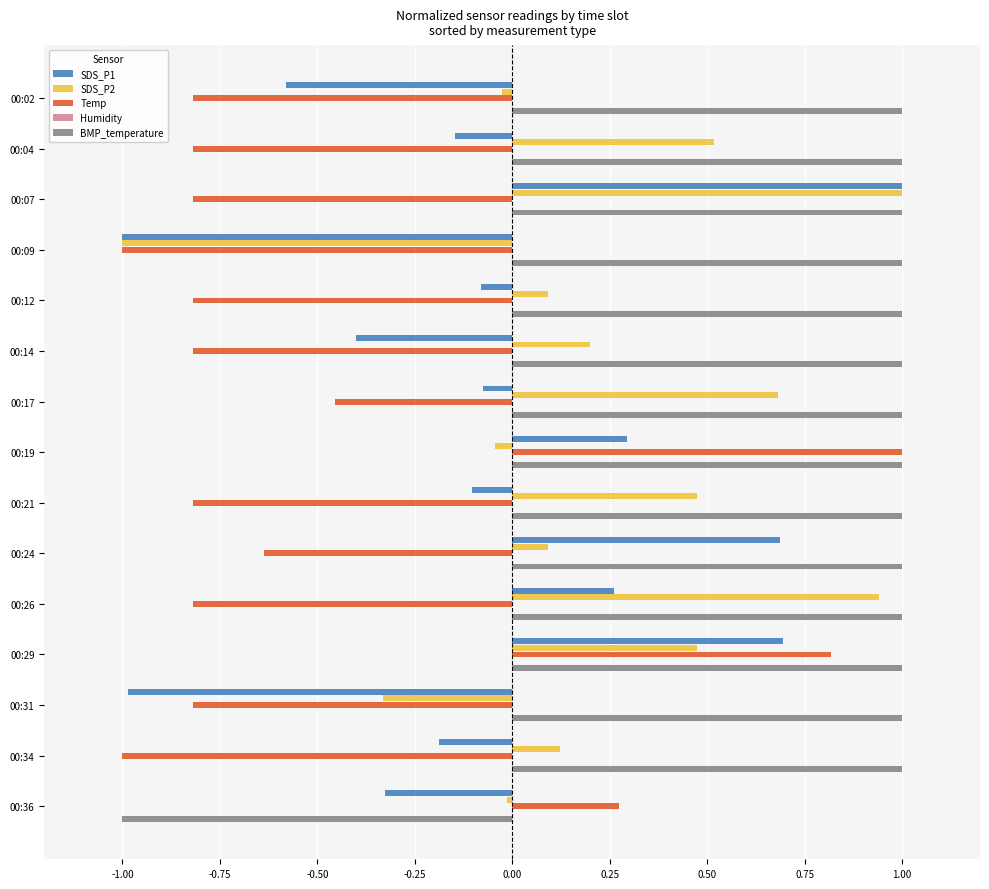

What is the difference between the maximum and second lowest values in the Temp series?

2.0